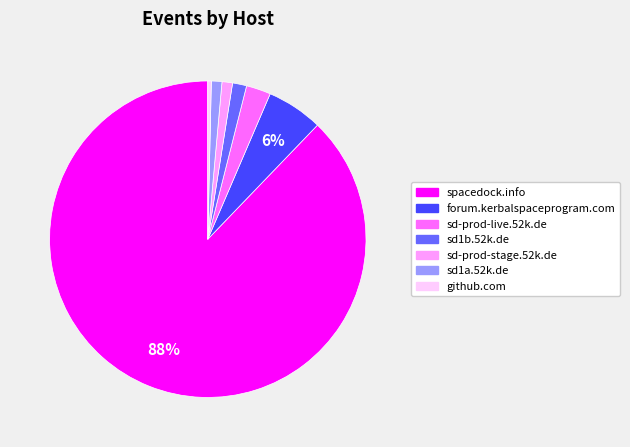

How many segments does this pie chart have?

7